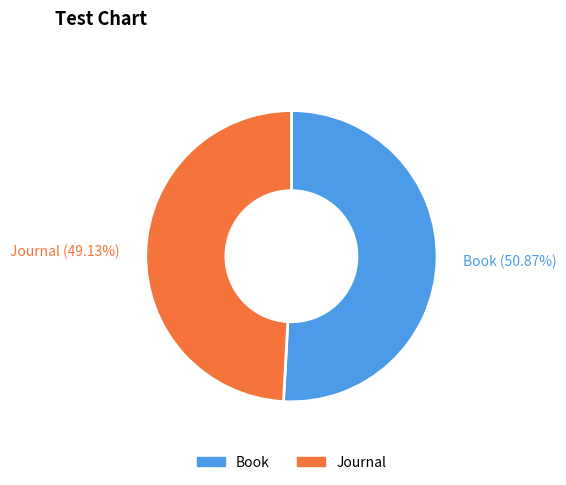

What percentage is the Book slice, to the nearest percent?

51%